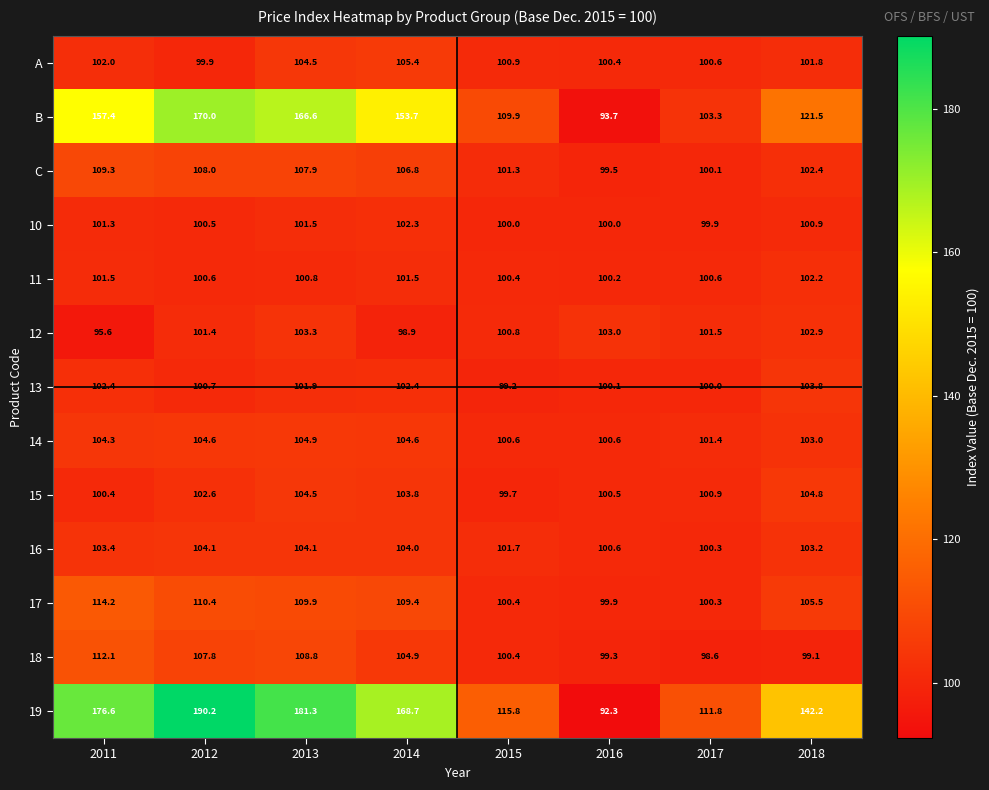

What is the sum of all B values?

1076.1